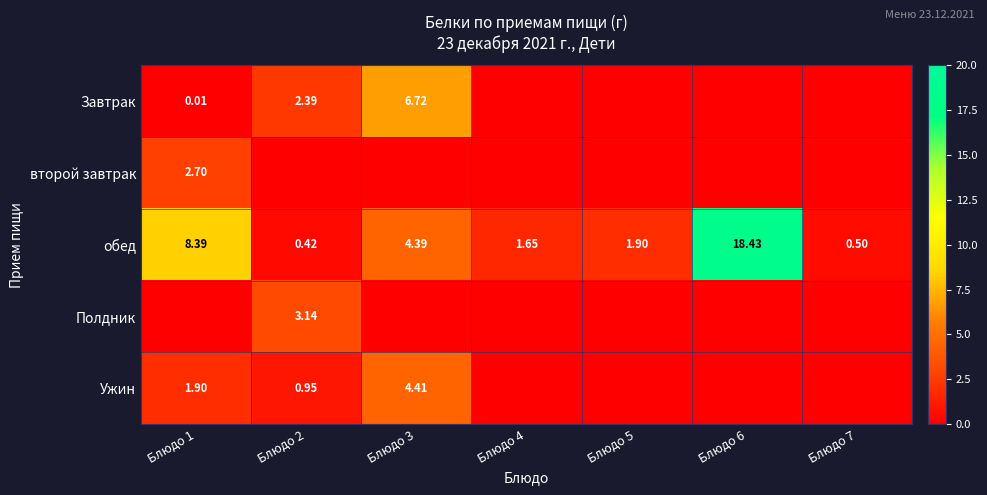

Is the value of обед at Блюдо 5 greater than the value of Завтрак at Блюдо 3?

No